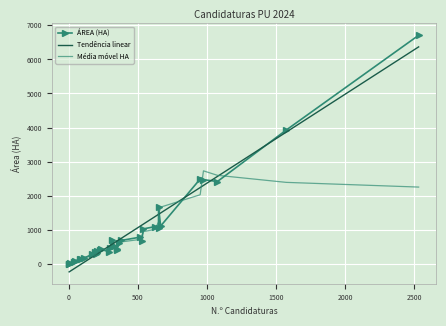

The value of Tendência linear at 2500 is -31.3. True or false?

False